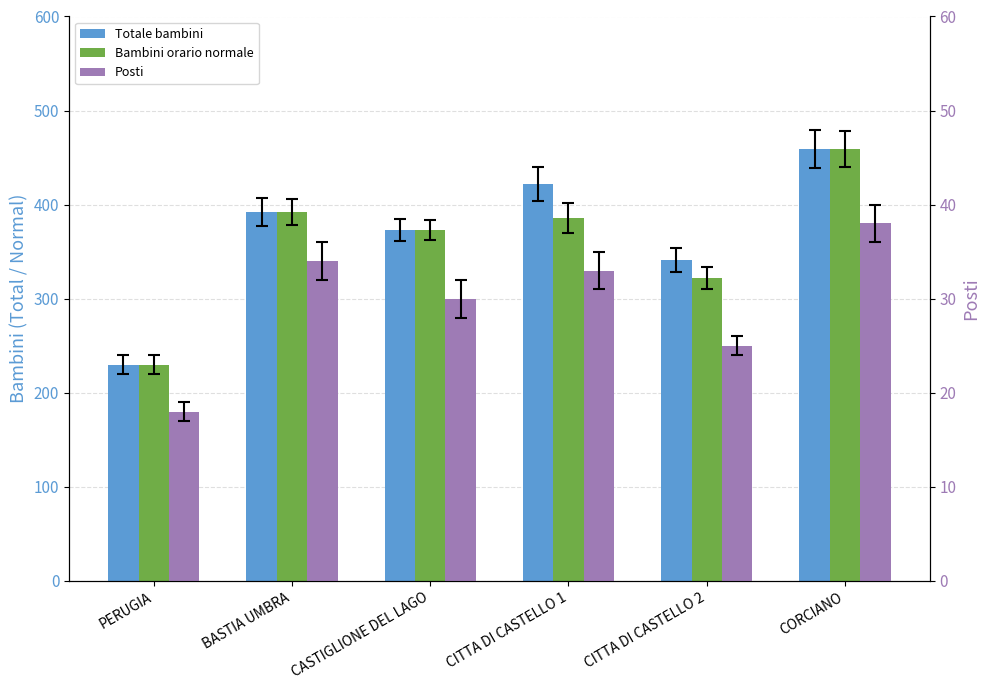

At which label is Totale bambini closest to 344?

CITTA DI CASTELLO 2